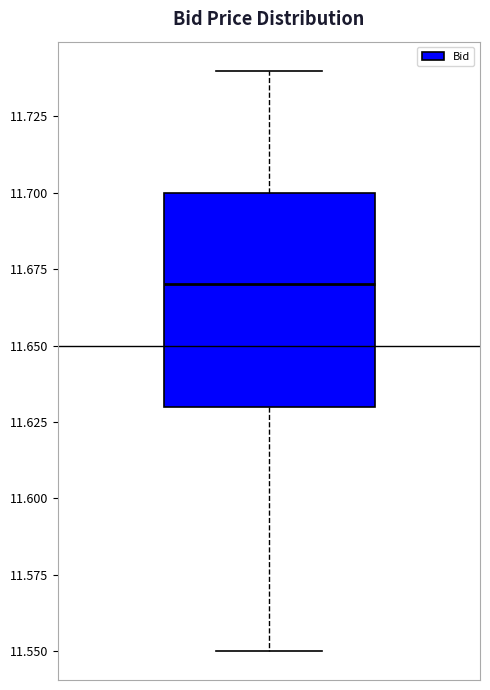

Where does the upper whisker of the box end on the y-axis? The values are not printed on the chart, so give them approximately, as read against the axis.

11.74